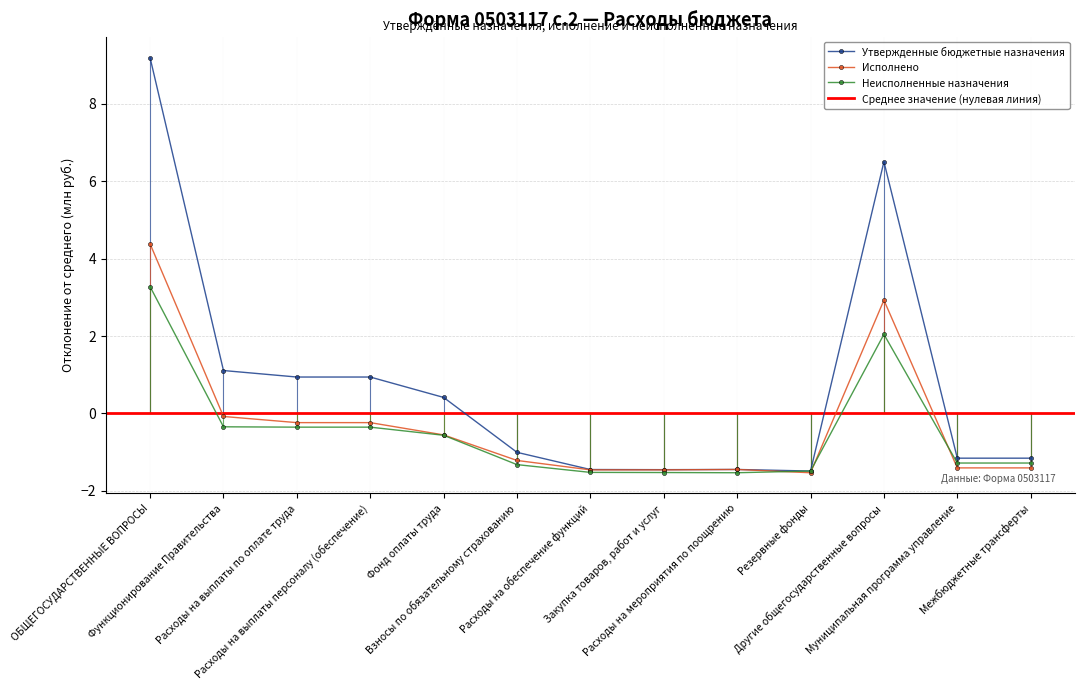

Rank the series by their maximum value, from lowest to highest.

Неисполненные назначения, Исполнено, Утвержденные бюджетные назначения